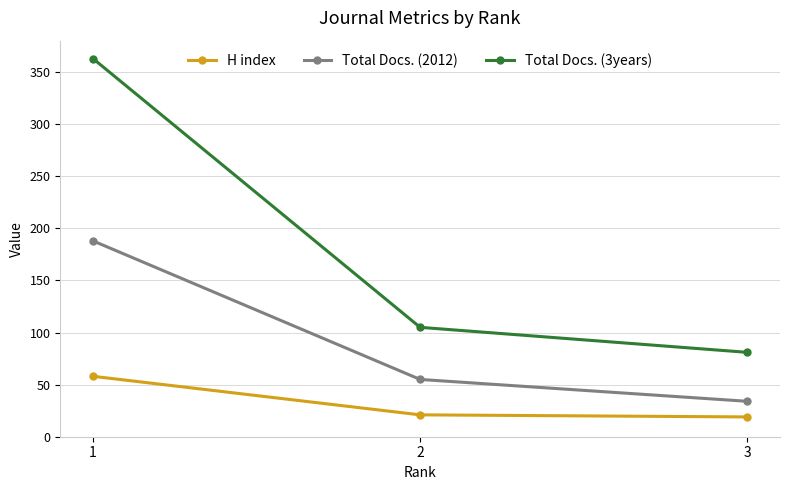

What are all the series names shown in the legend?

H index, Total Docs. (2012), Total Docs. (3years)